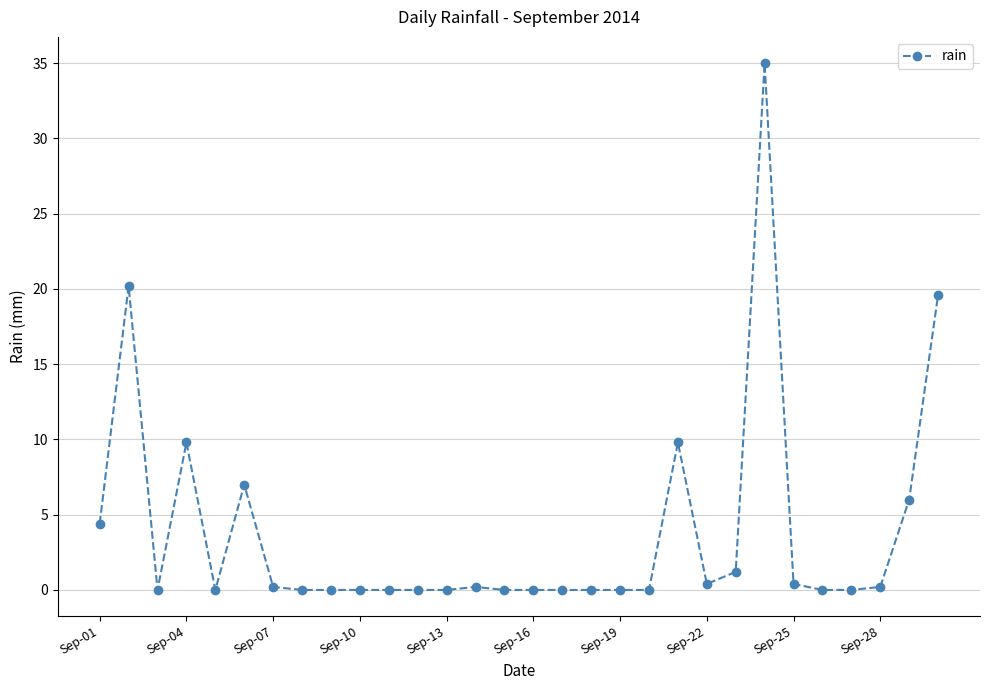

What is the difference between the second highest and minimum values?

20.2